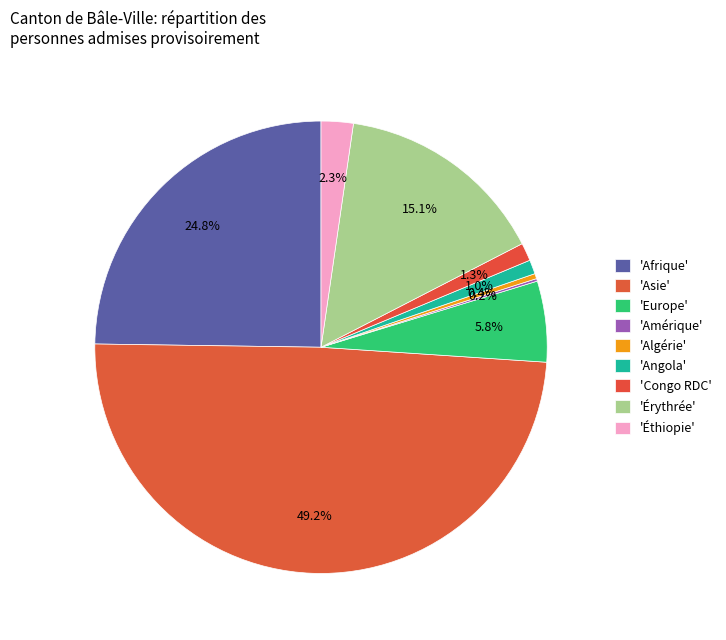

Rank the categories by value from highest to lowest.

Asie, Afrique, Érythrée, Europe, Éthiopie, Congo RDC, Angola, Algérie, Amérique